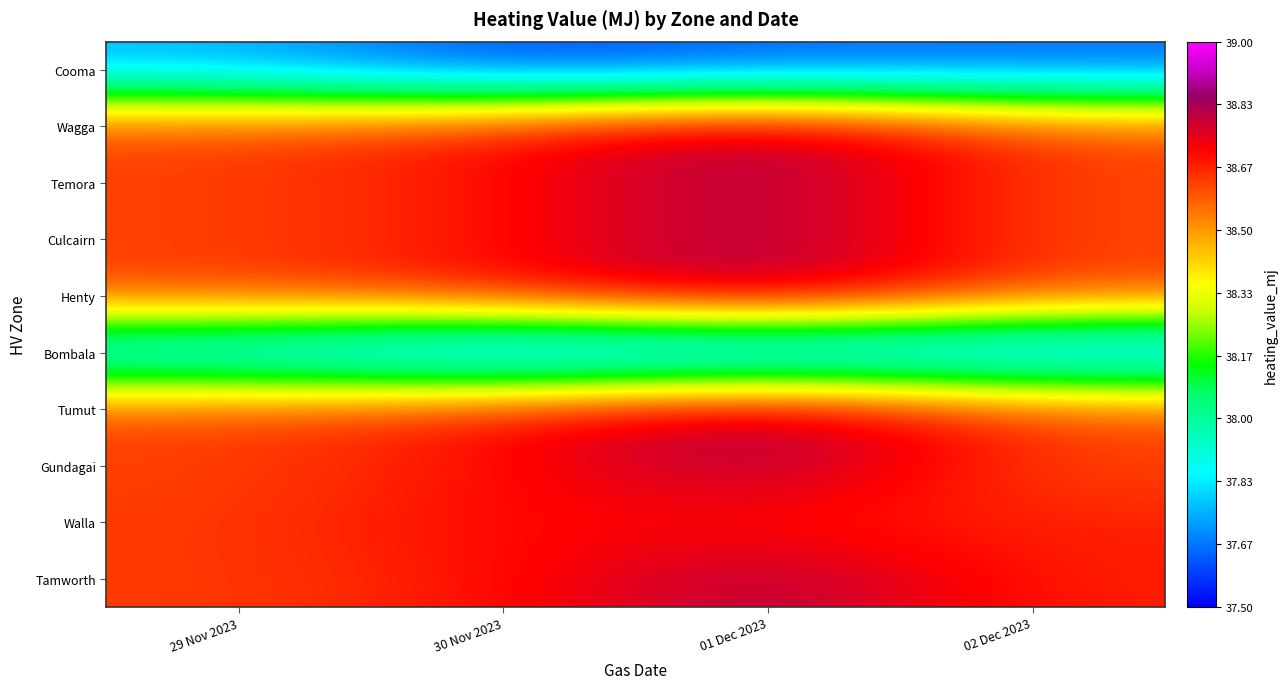

Rank the series at 29 Nov 2023 from lowest to highest value.

Cooma, Bombala, Wagga, Temora, Culcairn, Henty, Tumut, Gundagai, Walla, Tamworth